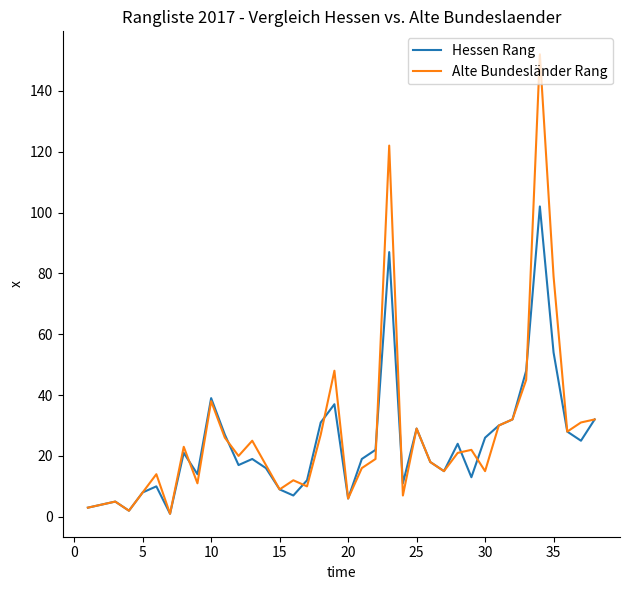

What is the maximum value shown in the chart?

152